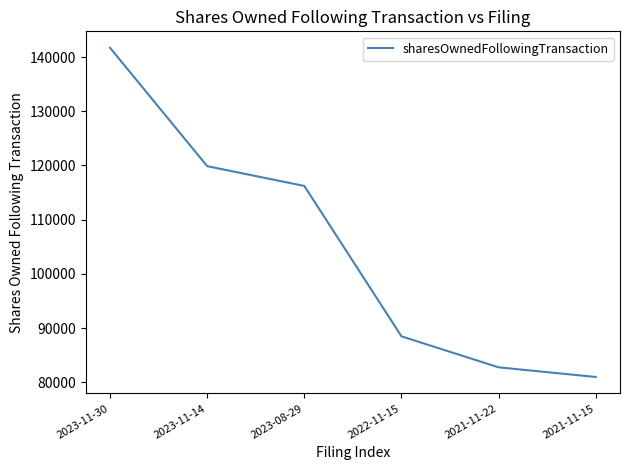

Reading left to right, what are all the values shown in this chart?

2023-11-30=141707	2023-11-14=119871	2023-08-29=116219	2022-11-15=88481	2021-11-22=82762	2021-11-15=80983